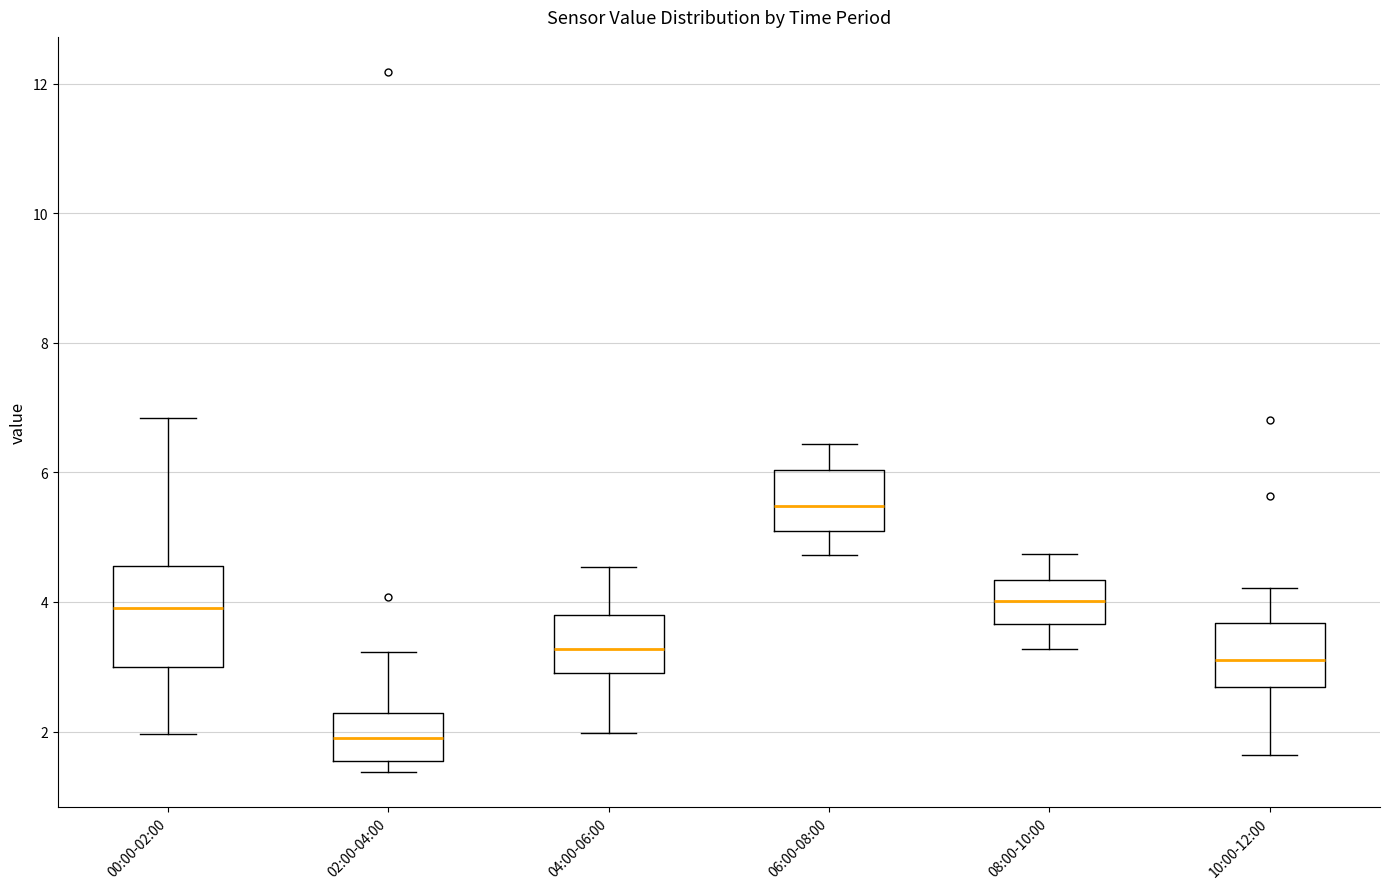

Where does the median line of the box for 06:00-08:00 sit on the y-axis? The values are not printed on the chart, so give them approximately, as read against the axis.

5.4